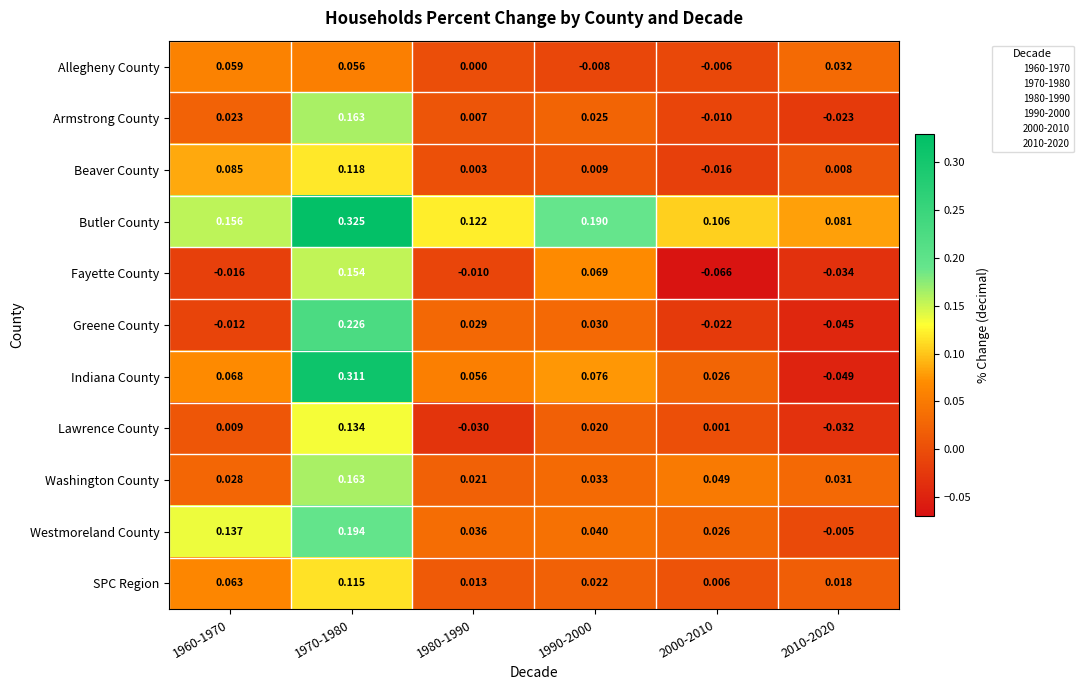

Which category has the lowest value across all series?

2000-2010